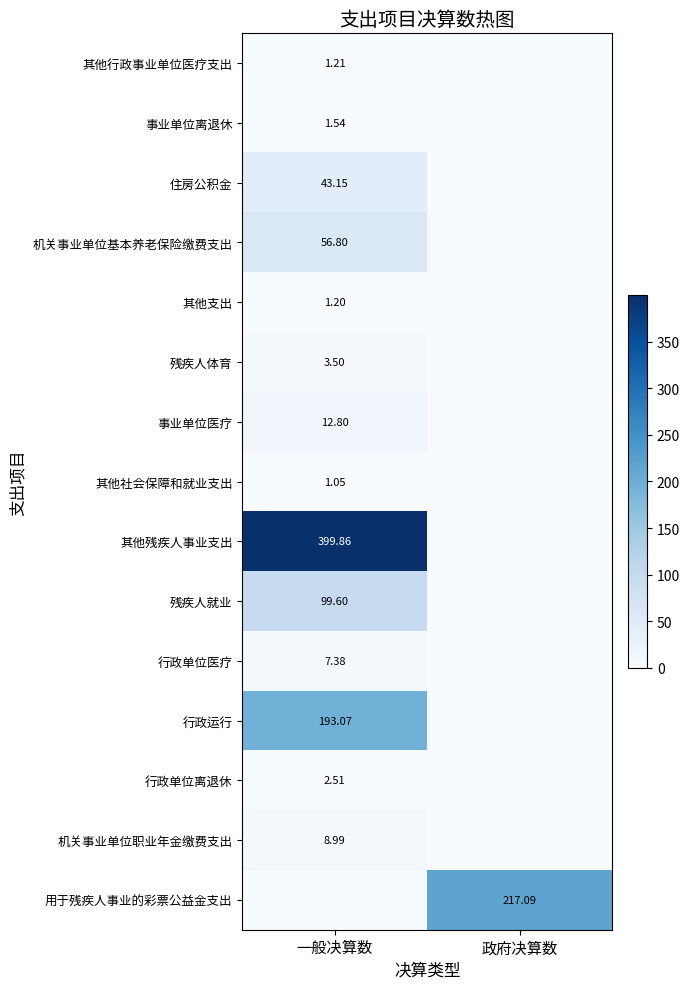

How many data points in 行政单位医疗 are above 7?

1